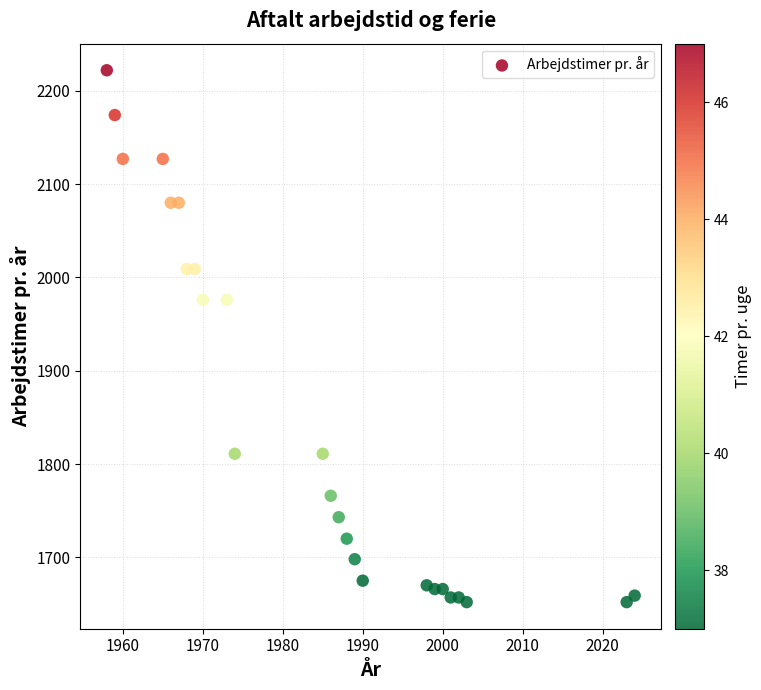

What is the range of Y values (max minus min)?

570